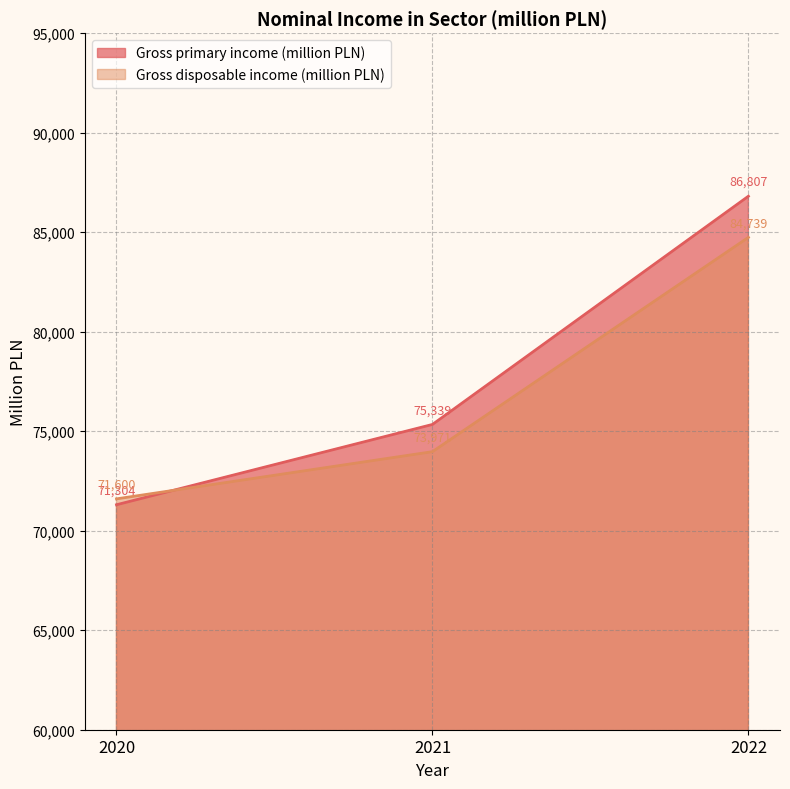

What are all the series names shown in the legend?

Gross primary income (million PLN), Gross disposable income (million PLN)